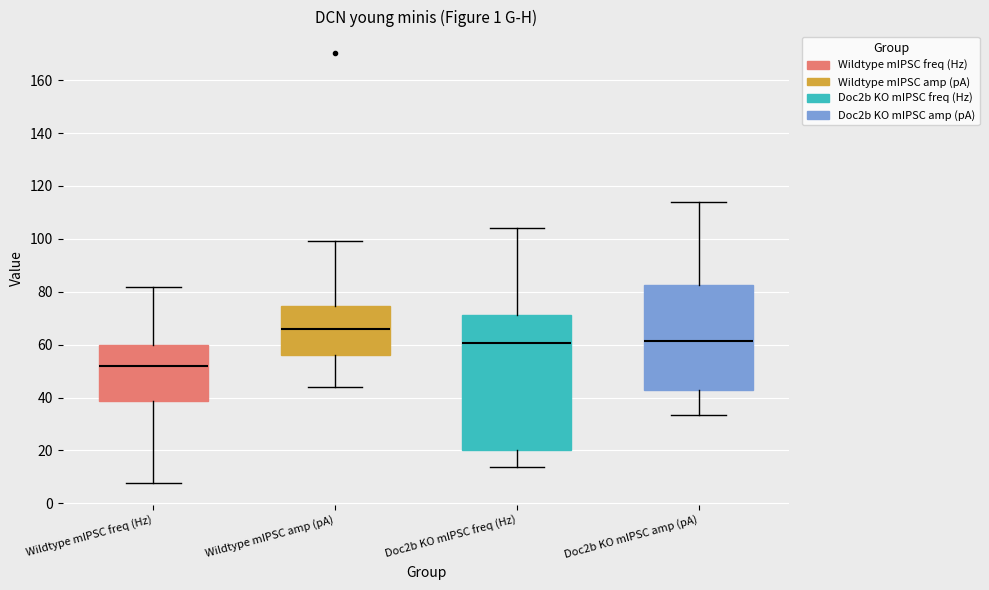

Reading left to right, read every box against the y-axis: the position of its median line, the range the box covers, and the ends of its whiskers. The values are not printed on the chart, so give them approximately, as read against the axis.

Wildtype mIPSC freq (Hz): median 52, box 38 to 60, whiskers 8 to 82
Wildtype mIPSC amp (pA): median 66, box 56 to 74, whiskers 44 to 100
Doc2b KO mIPSC freq (Hz): median 60, box 20 to 72, whiskers 14 to 104
Doc2b KO mIPSC amp (pA): median 62, box 44 to 82, whiskers 34 to 114